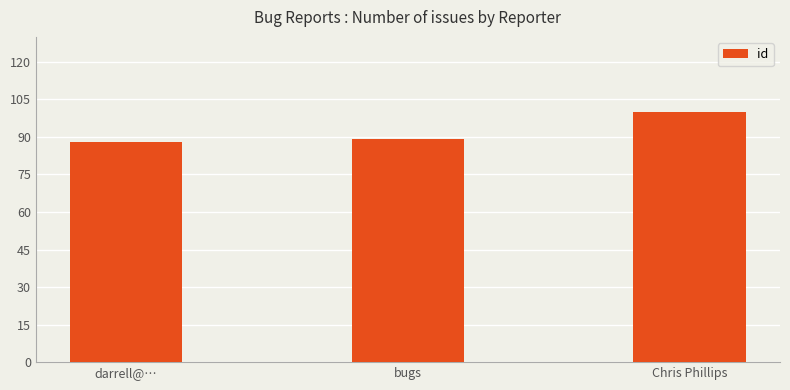

What is the maximum value shown in the chart?

100